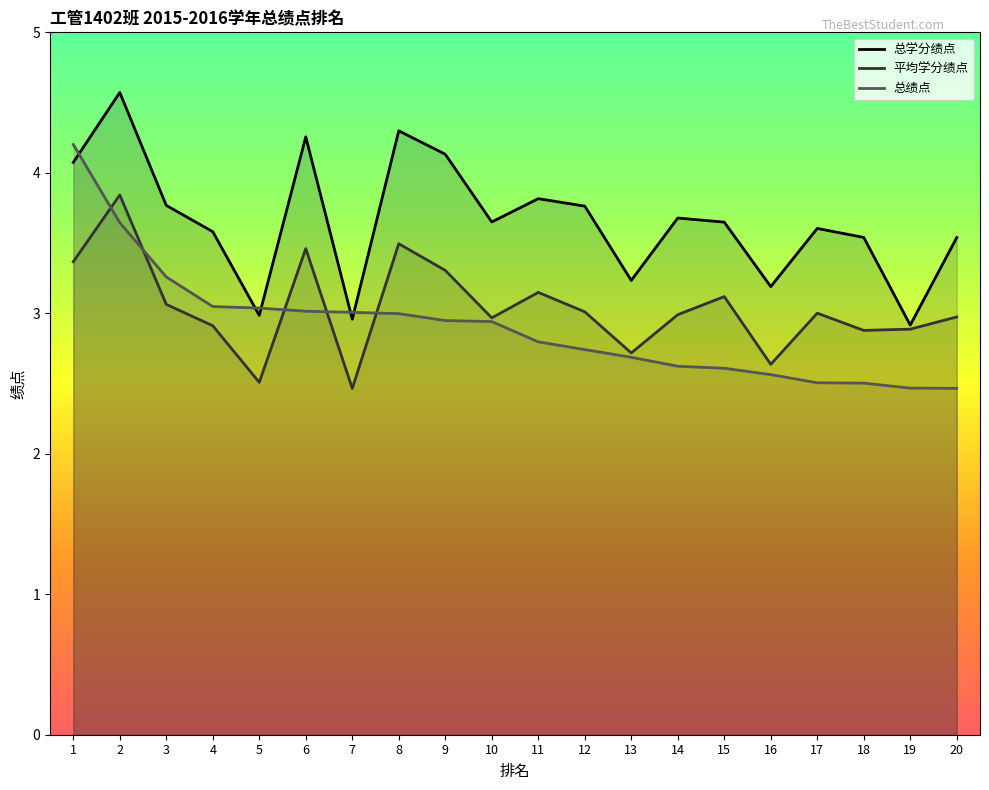

At 9, list the series in order from smallest to largest.

总绩点, 平均学分绩点, 总学分绩点